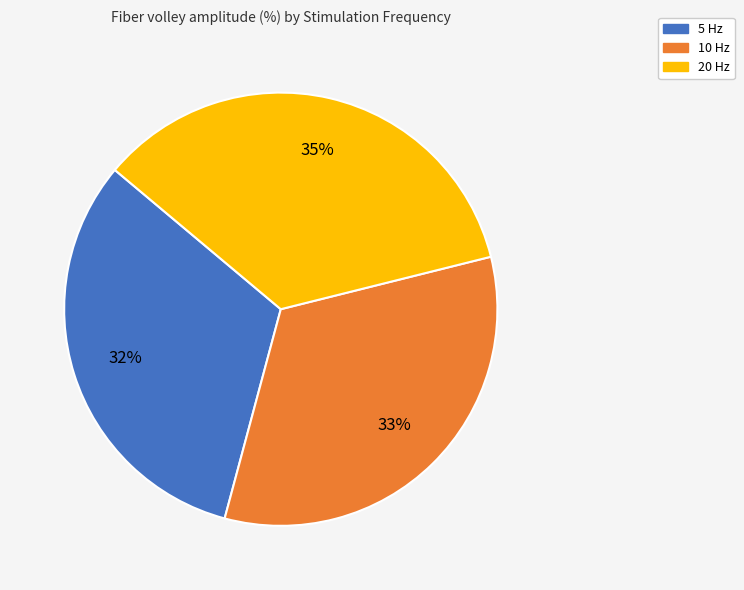

To the nearest percent, what is the difference between the largest and smallest slice percentages?

3%